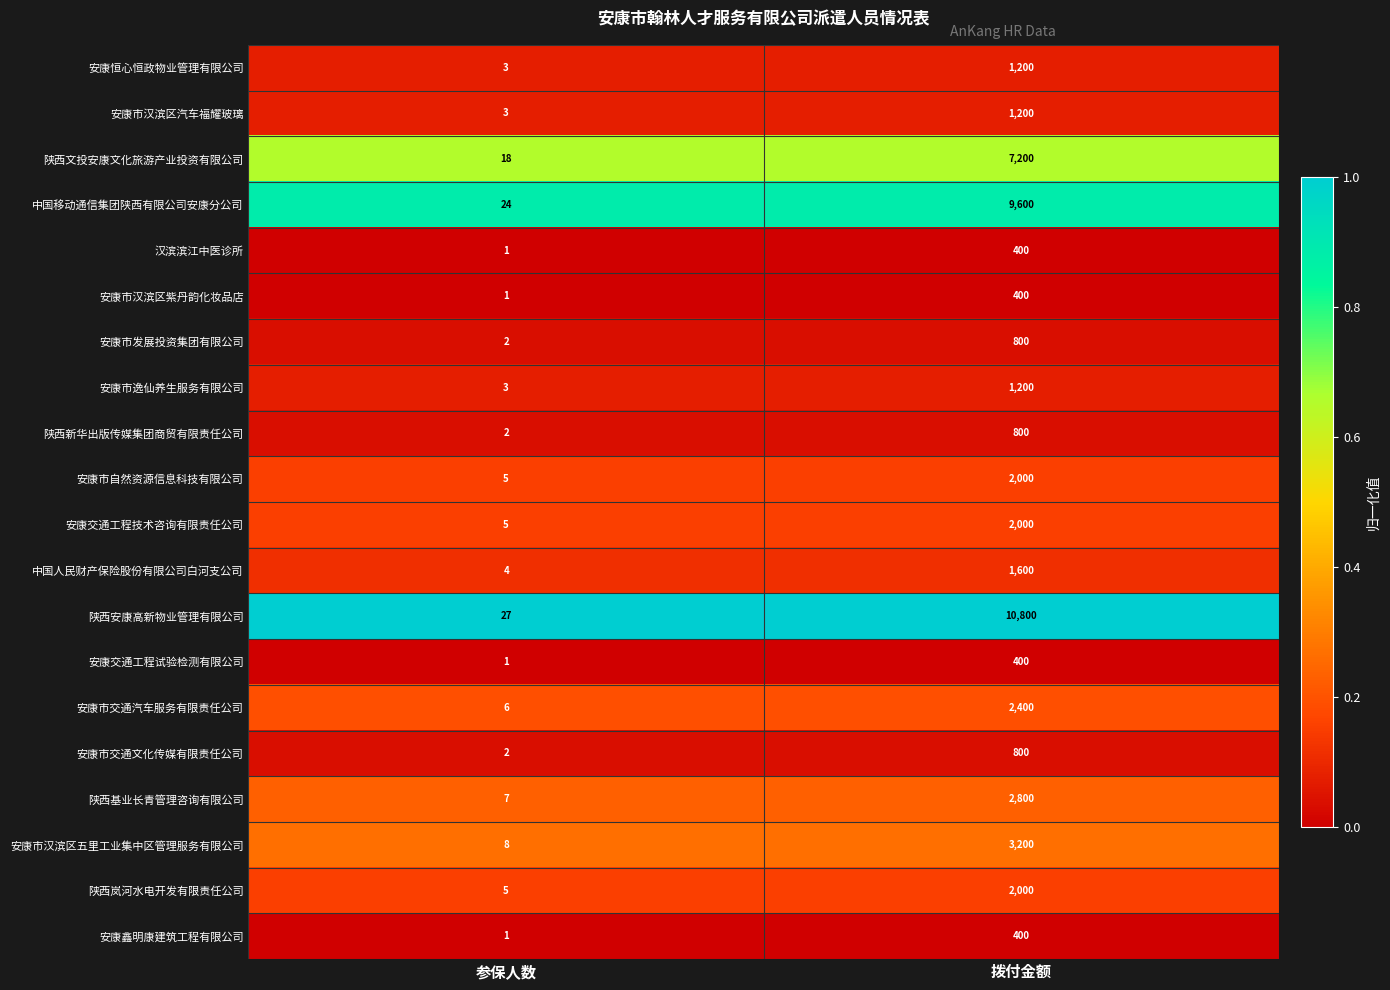

Which label corresponds to the largest value in the chart?

拨付金额